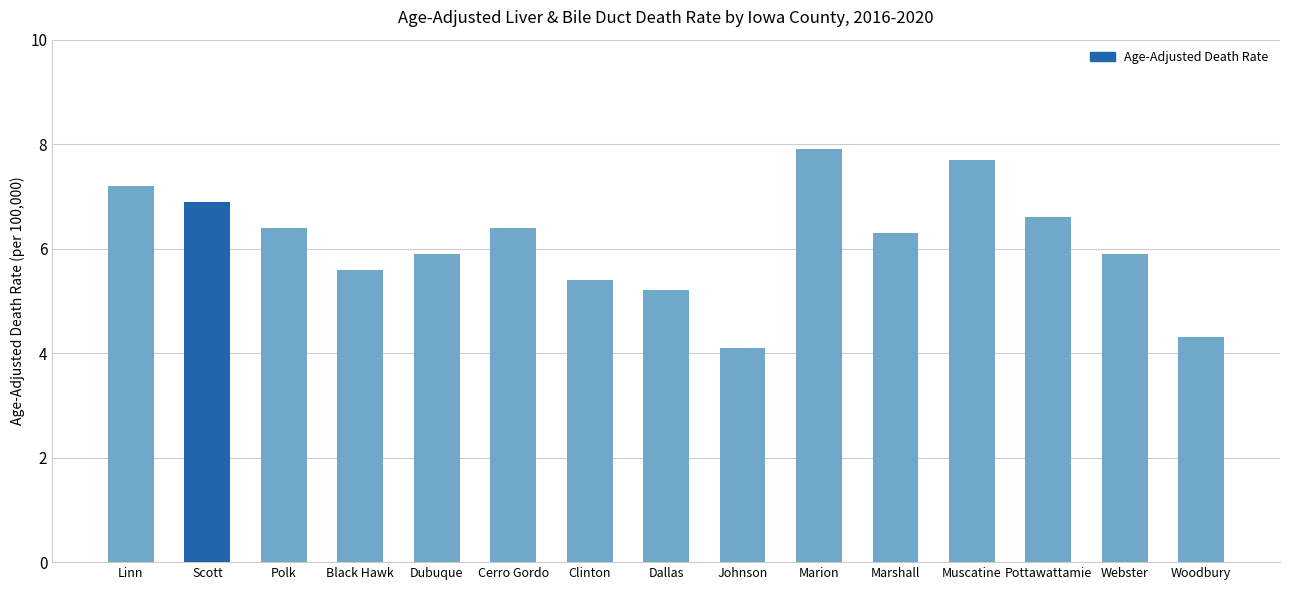

What is the difference between the second highest and second lowest values?

3.4